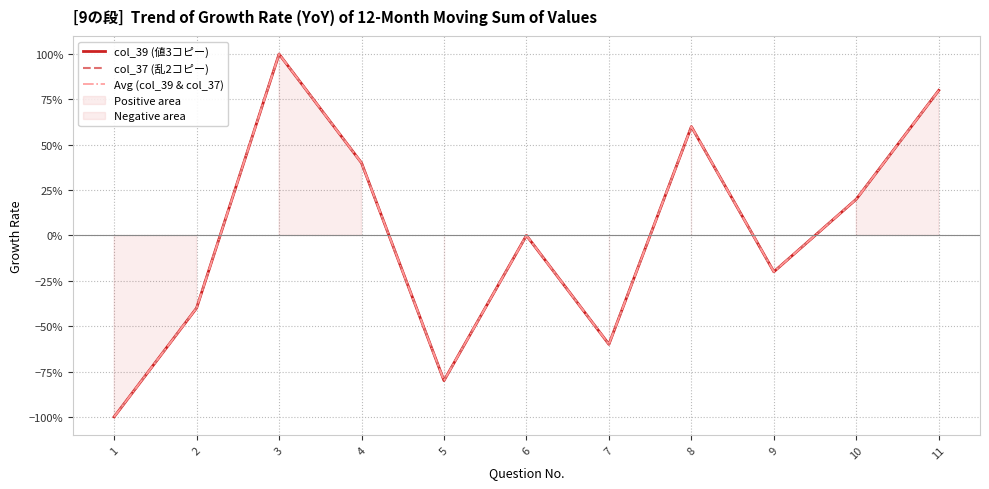

What are all the series names shown in the legend?

col_39 (値3コピー), col_37 (乱2コピー), Avg (col_39 & col_37)